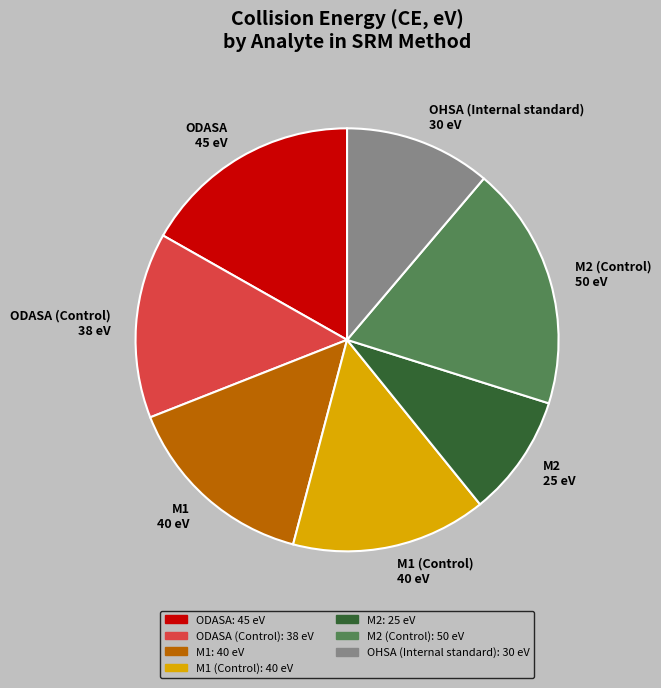

Count the number of slices in the pie.

7